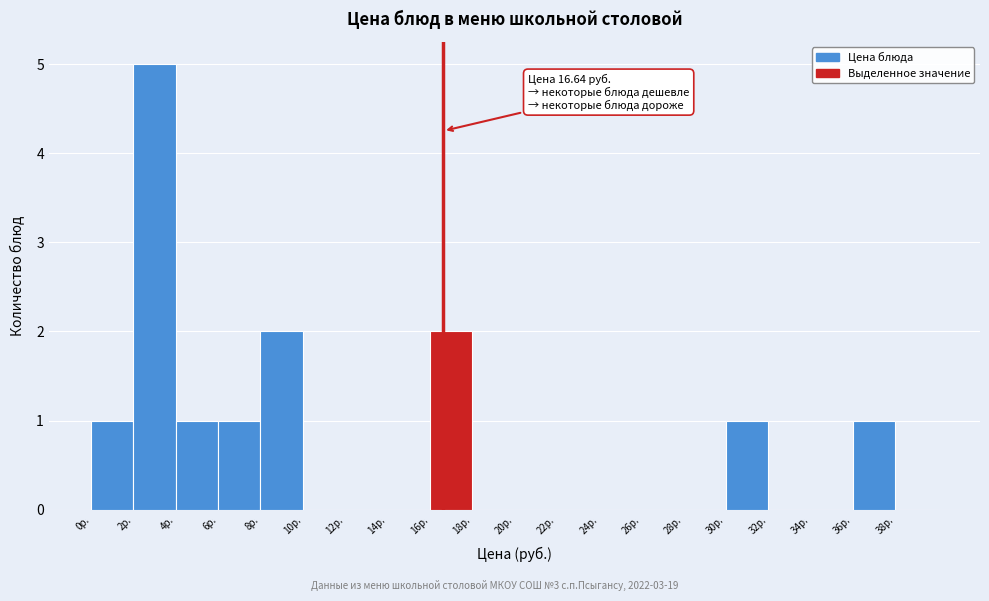

Which range on the x-axis has the tallest bar?

2 to 4